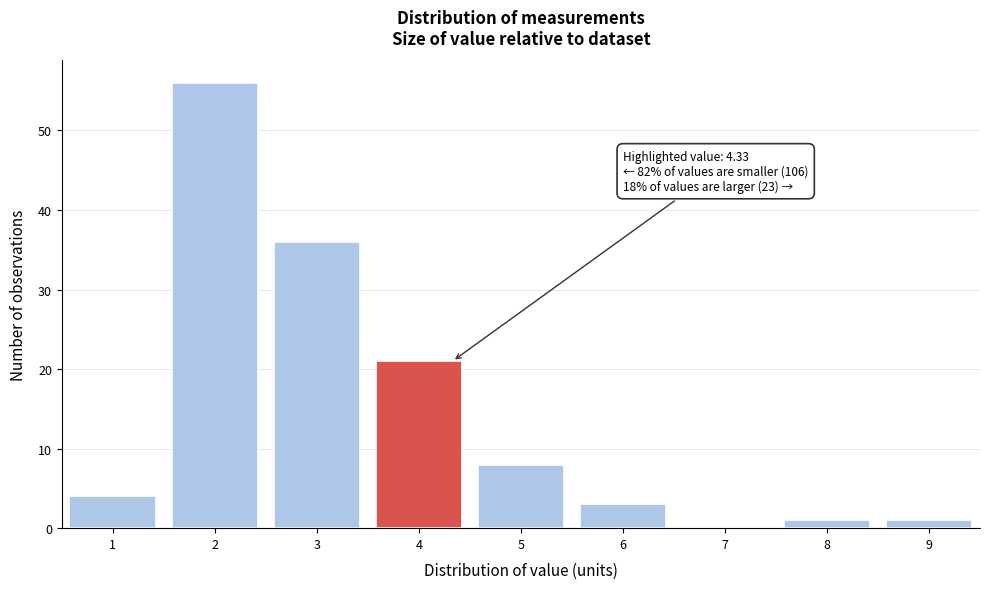

Reading left to right, transcribe all the data shown in this chart.

1=4	2=56	3=36	4=21	5=8	6=3	7=0	8=1	9=1